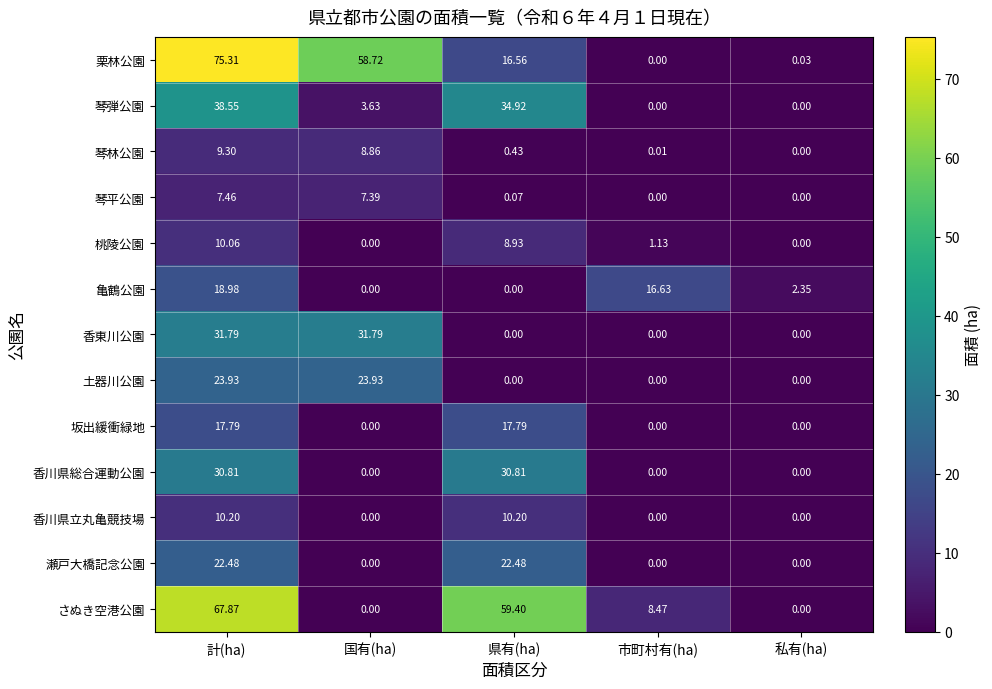

Which category has the highest value across all series?

計(ha)